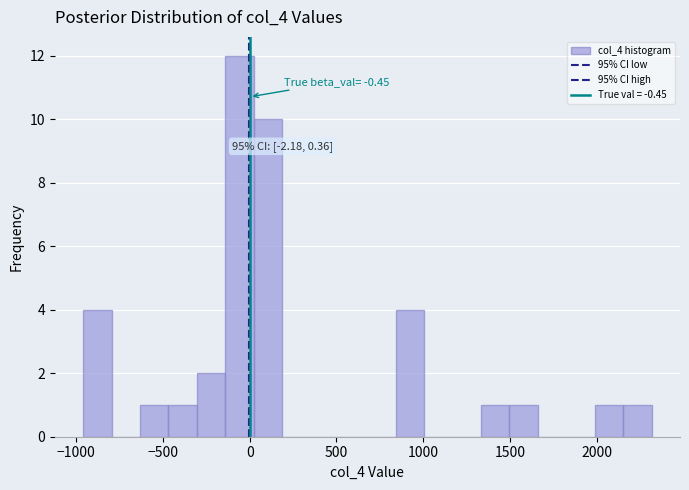

Read against the x-axis, roughly where is the centre of the tallest bar?

-50